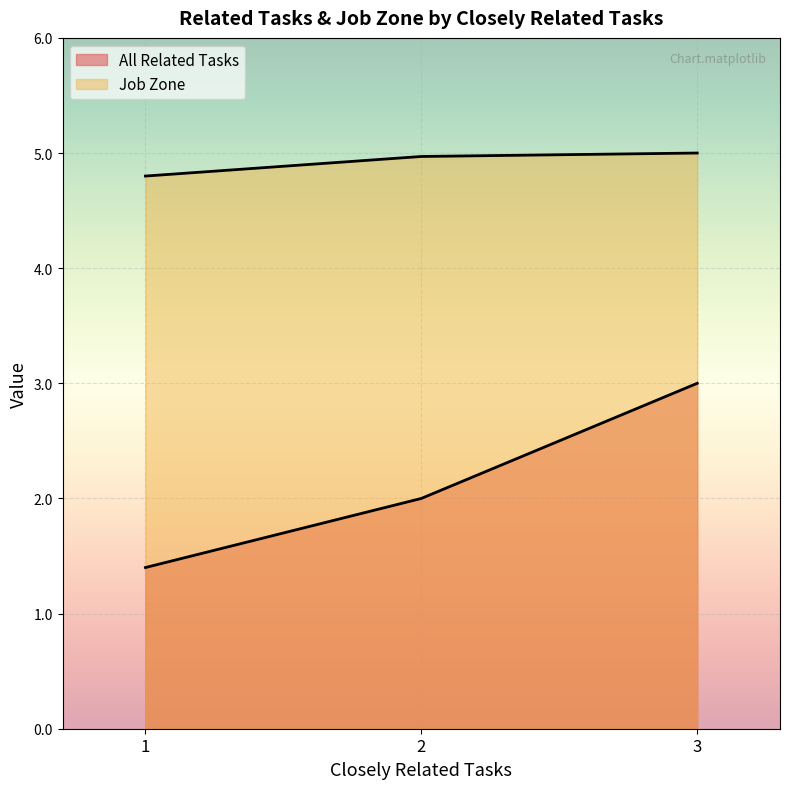

How many data points does each series have?

3